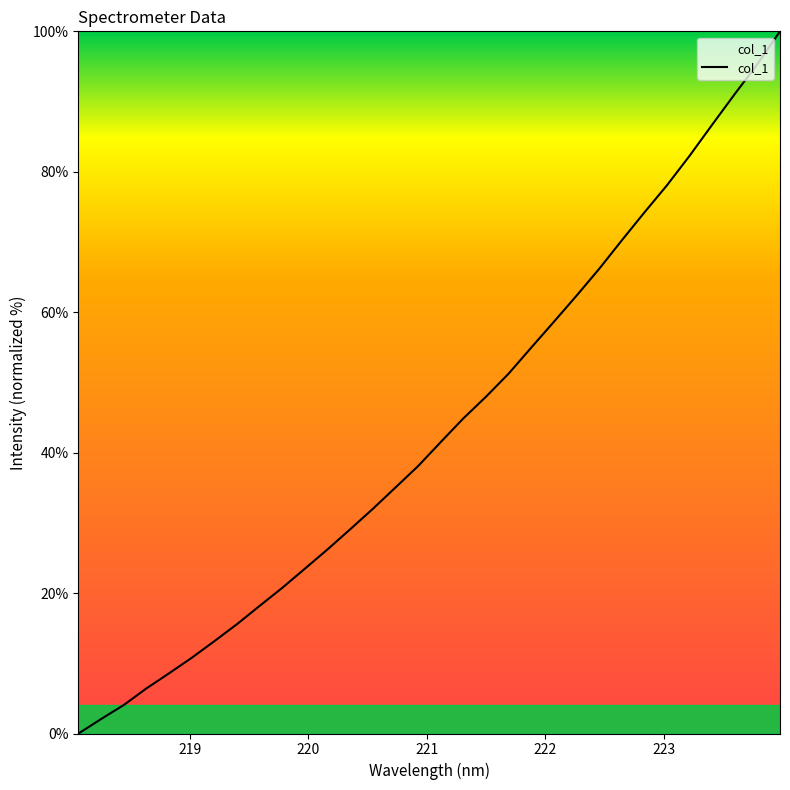

What is the greatest value displayed?

100.0